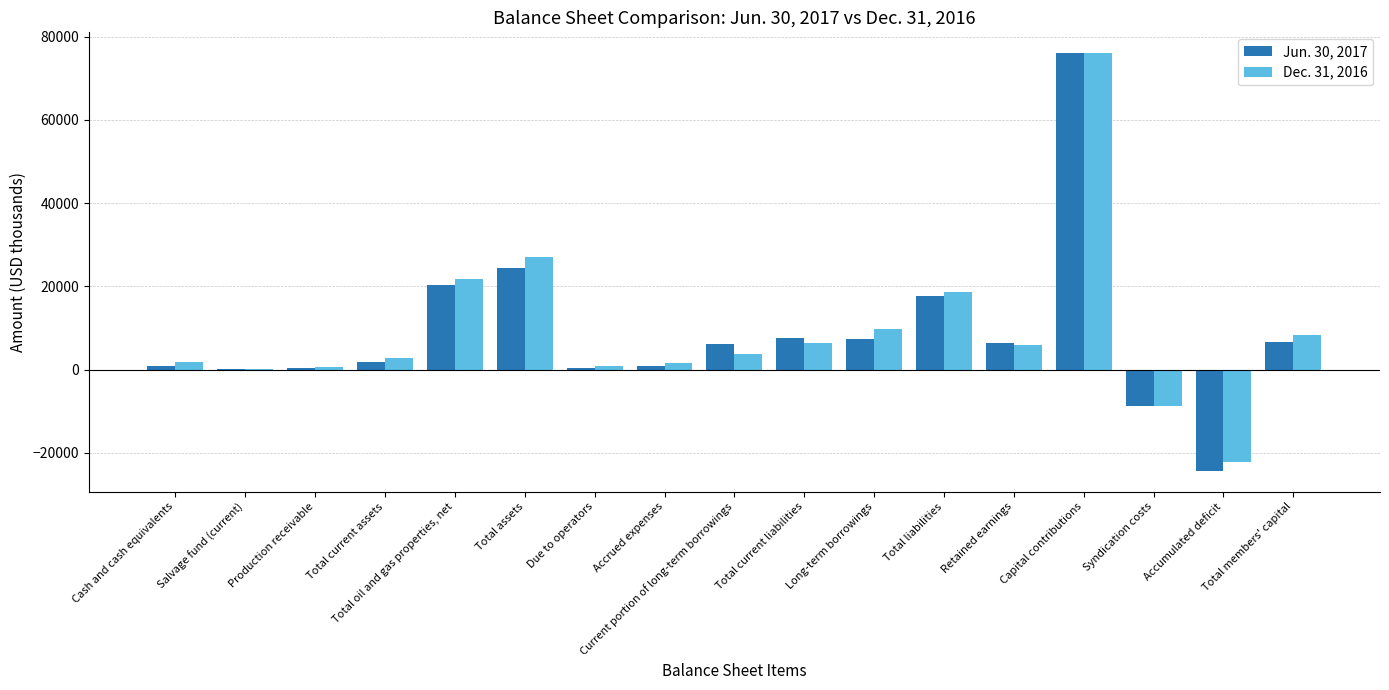

What is the greatest value displayed?

76006